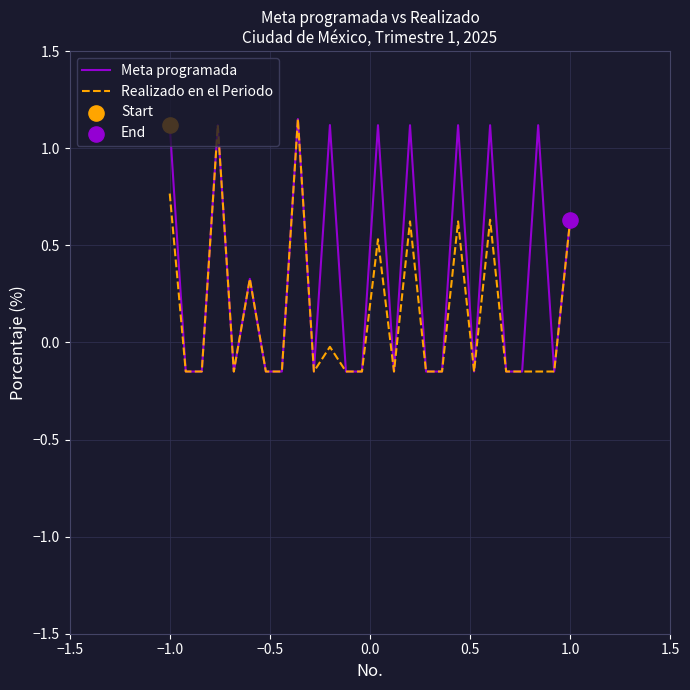

Rank the series by their average value, from lowest to highest.

Realizado en el Periodo, Meta programada